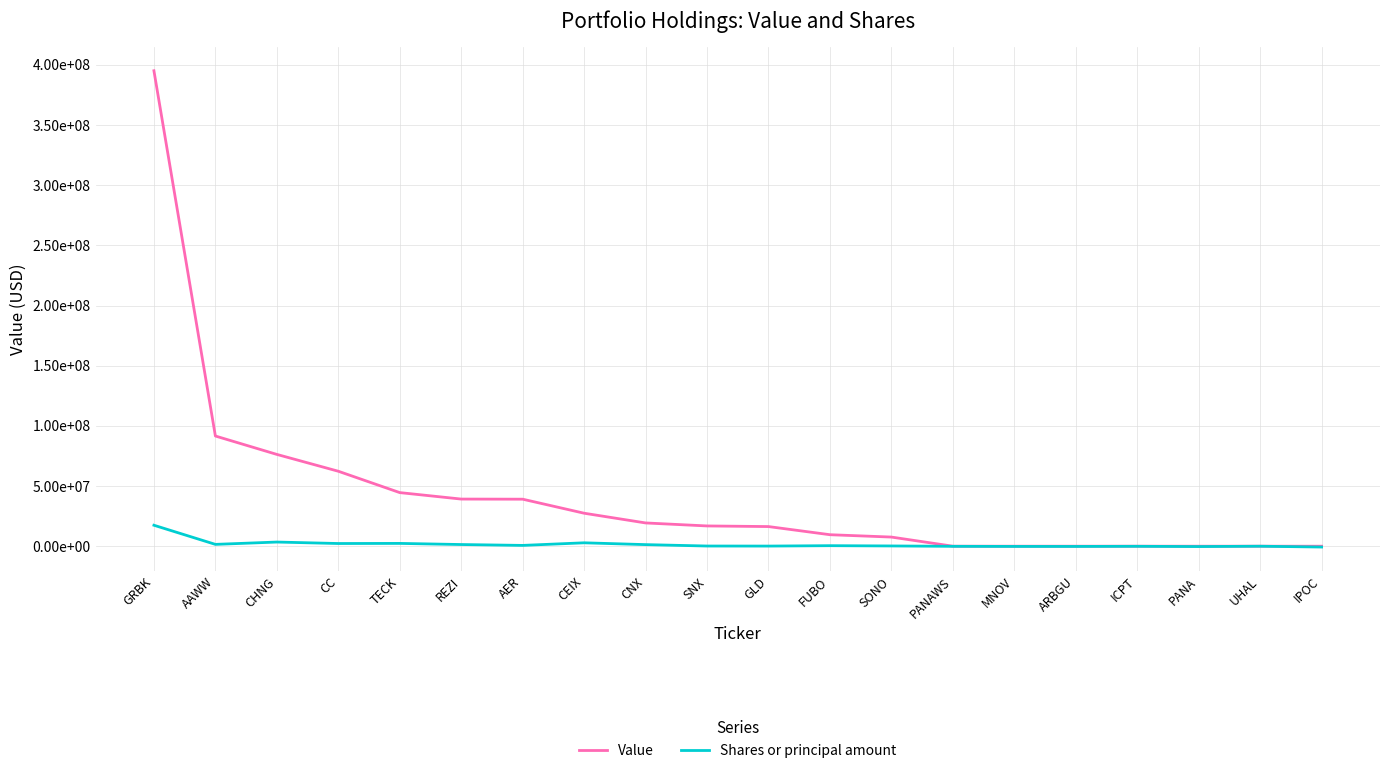

Does the chart have visible grid lines?

Yes